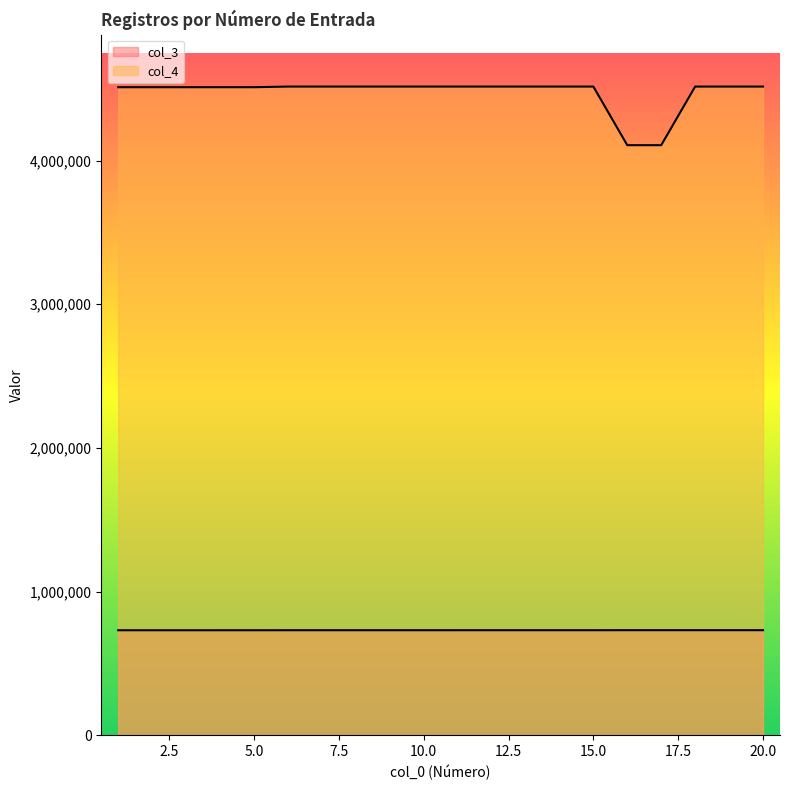

Rank the categories by col_3 value from highest to lowest.

20, 19, 18, 17, 16, 15, 14, 13, 12, 11, 10, 9, 8, 7, 6, 5, 4, 3, 2, 1